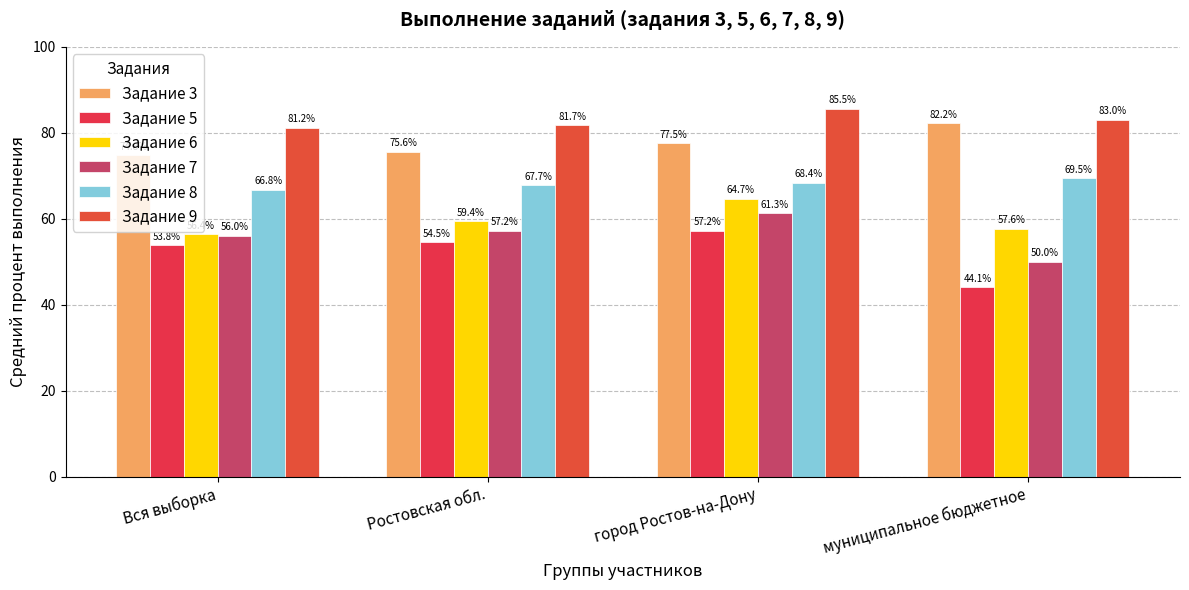

Where is Задание 5 nearest to the value 50?

Вся выборка